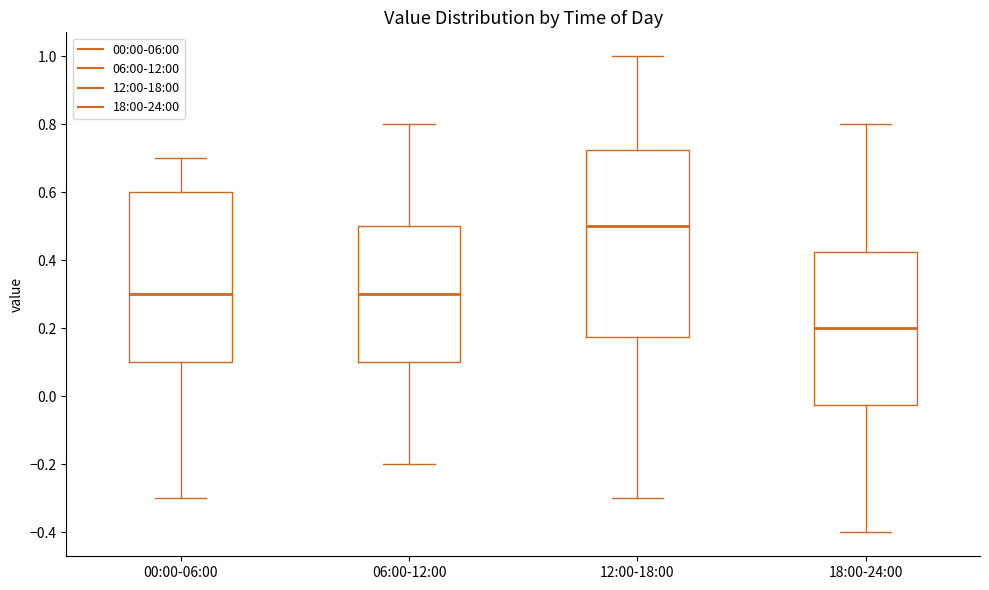

Which box is the tallest, from its lower edge to its upper edge?

12:00-18:00